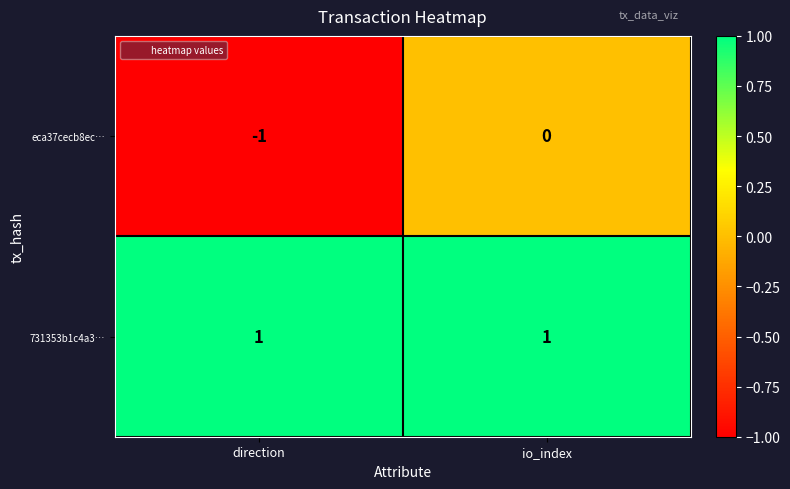

Reading left to right, list all the values displayed in this chart.

eca37cecb8ec…: direction=-1	io_index=0
731353b1c4a3…: direction=1	io_index=1